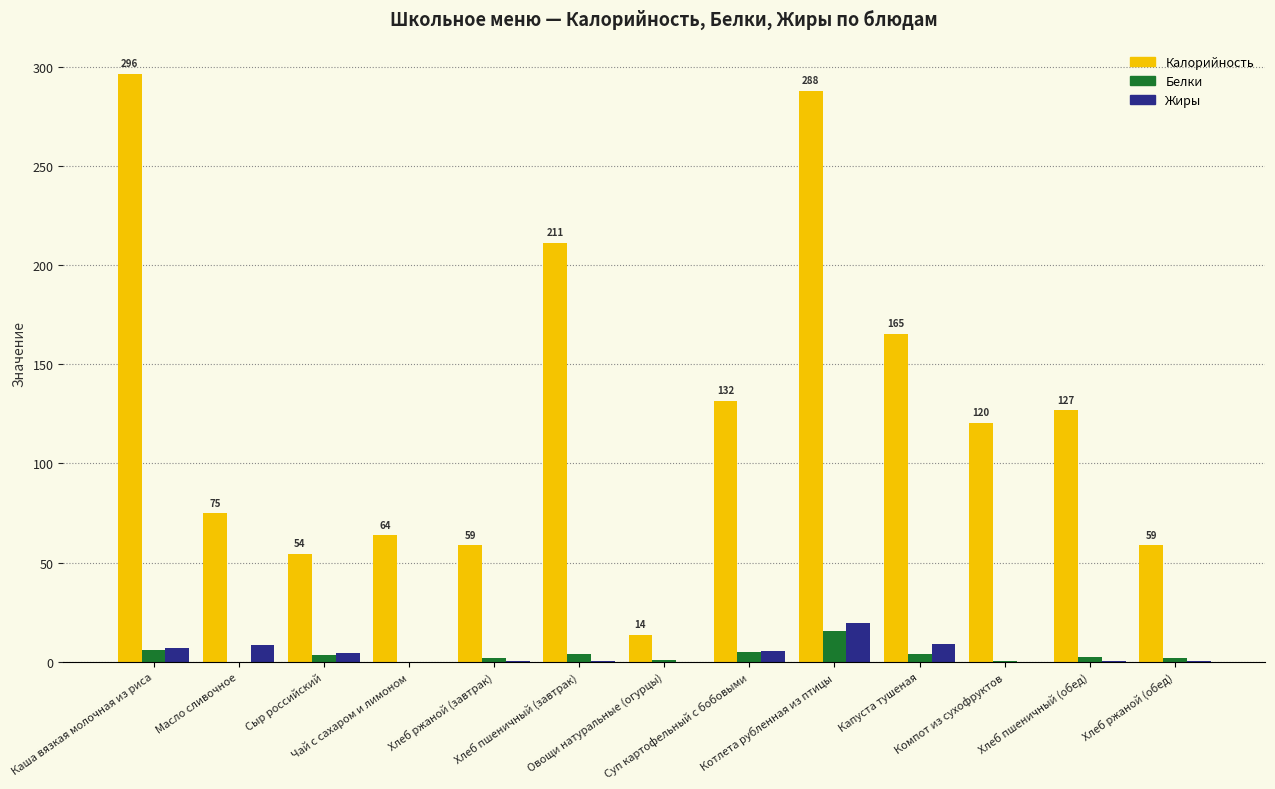

Which series has the largest total across all categories?

Калорийность